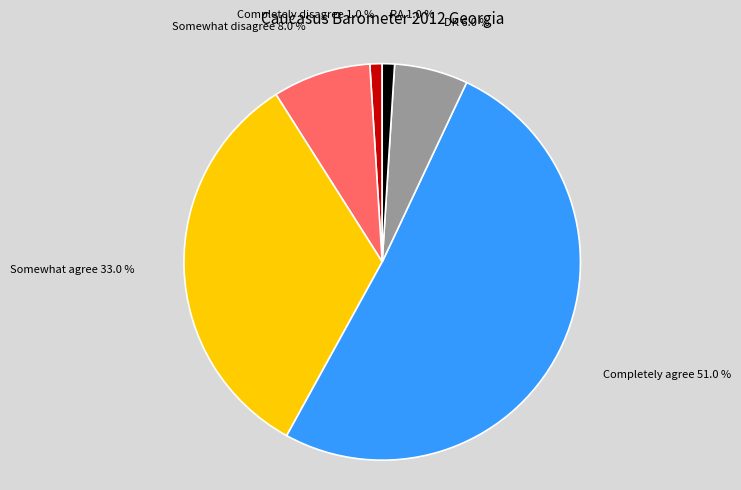

Is there a majority slice in this chart?

Yes